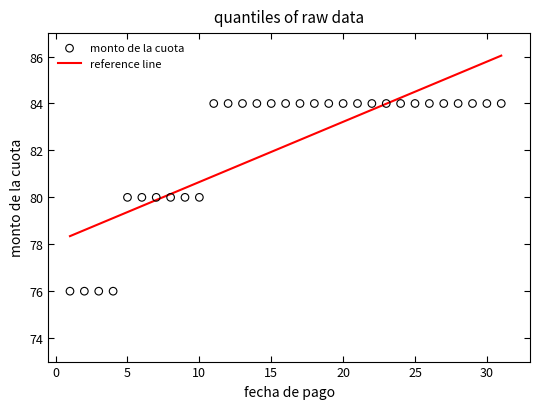

What is the range of X values (max minus min)?

30